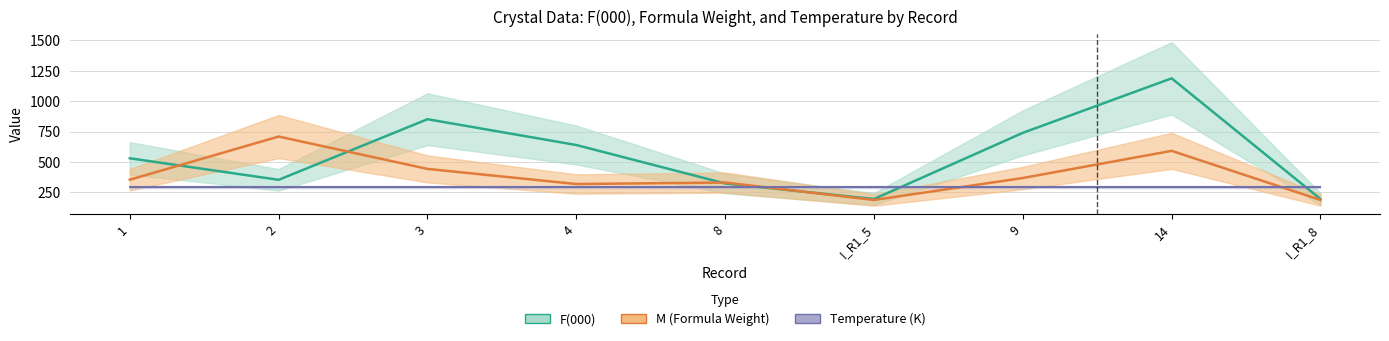

At which label does F000 first exceed 531?

3